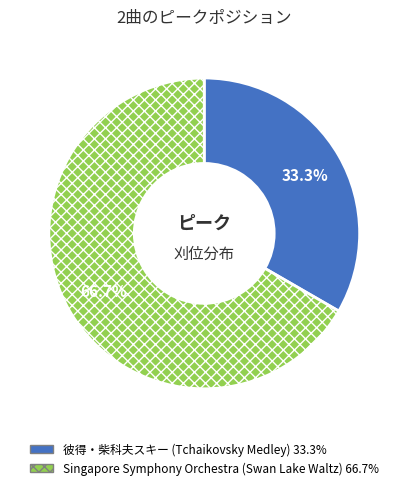

Does any single category account for the majority?

Yes